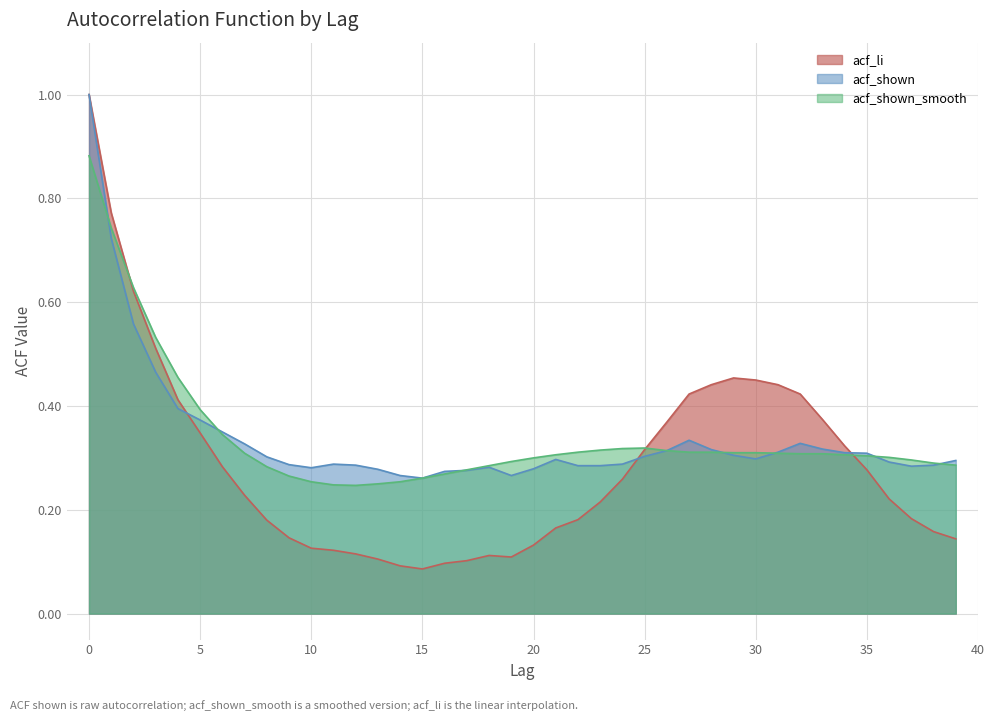

Rank the series by their maximum value, from highest to lowest.

acf_li, acf_shown, acf_shown_smooth